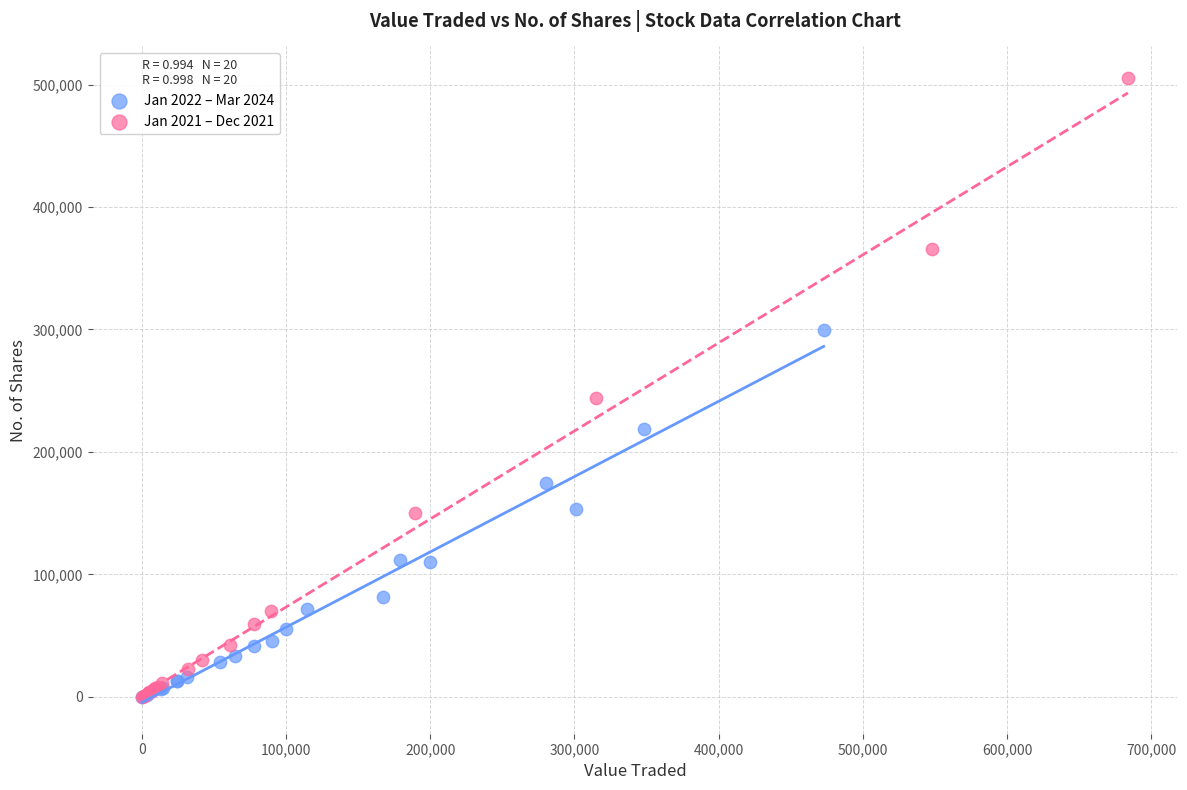

What are all the series names shown in the legend?

Jan 2022 – Mar 2024, Jan 2021 – Dec 2021